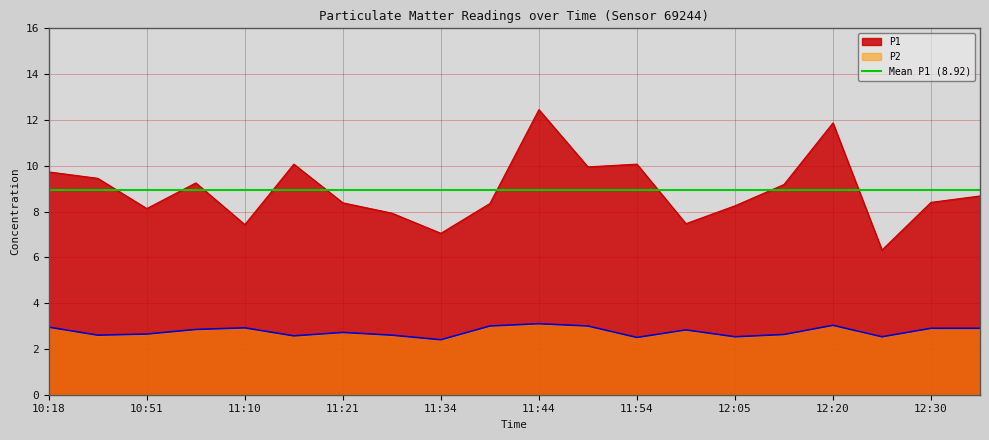

The value of P1 at 12:34 is 14.2. True or false?

False